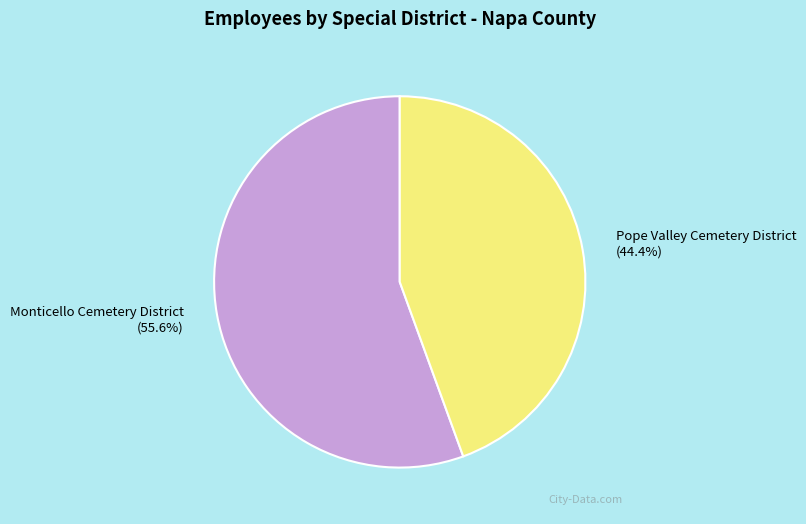

Rank the categories by value from lowest to highest.

Pope Valley Cemetery District, Monticello Cemetery District